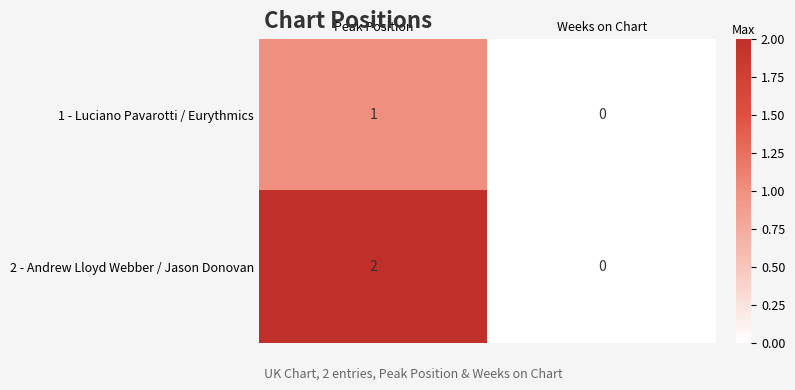

Where is 1 - Luciano Pavarotti / Eurythmics nearest to the value 0?

Weeks on Chart